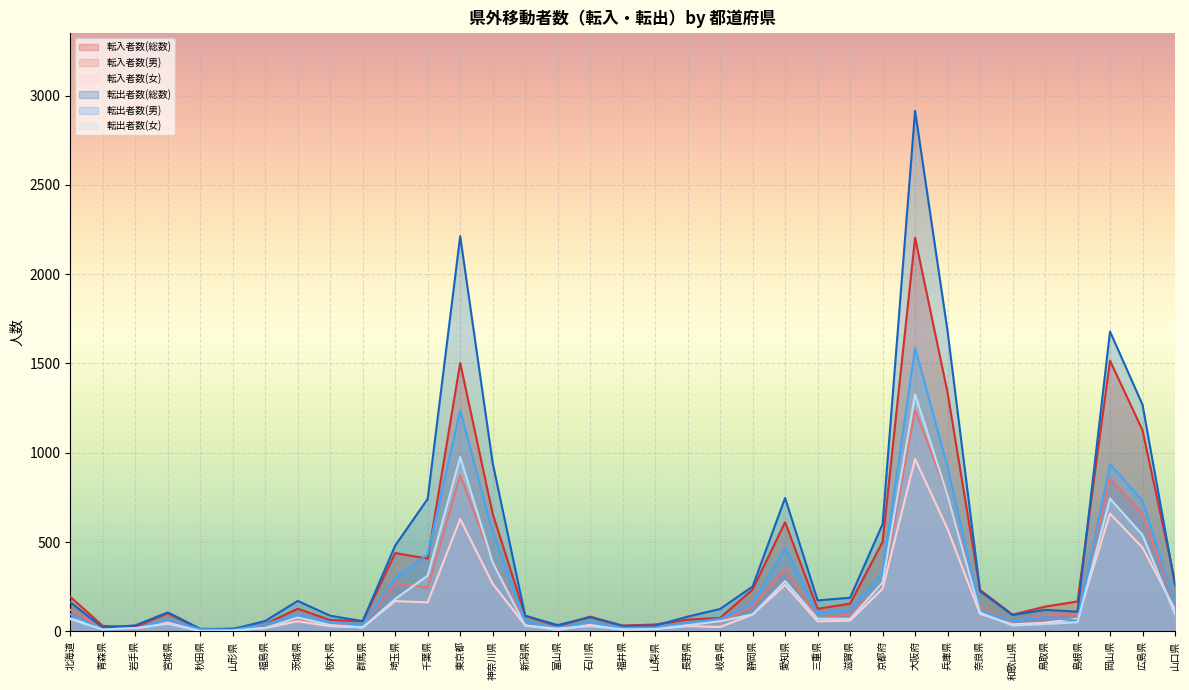

Where do 転入者数(女) and 転出者数(男) first cross each other?

北海道 and 青森県